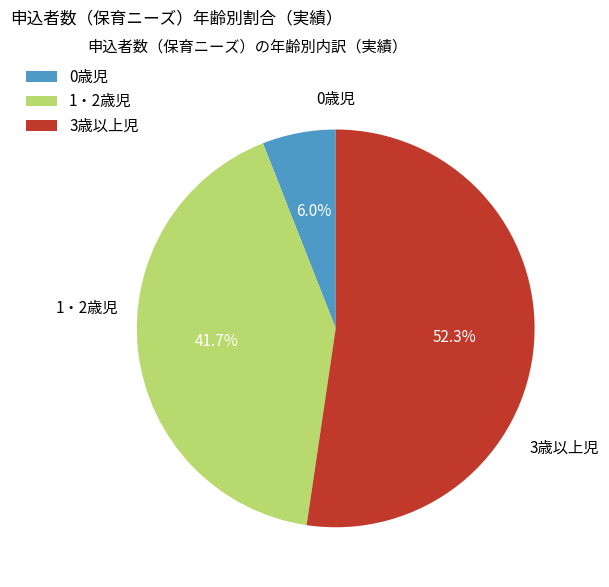

Does any single category account for the majority?

Yes